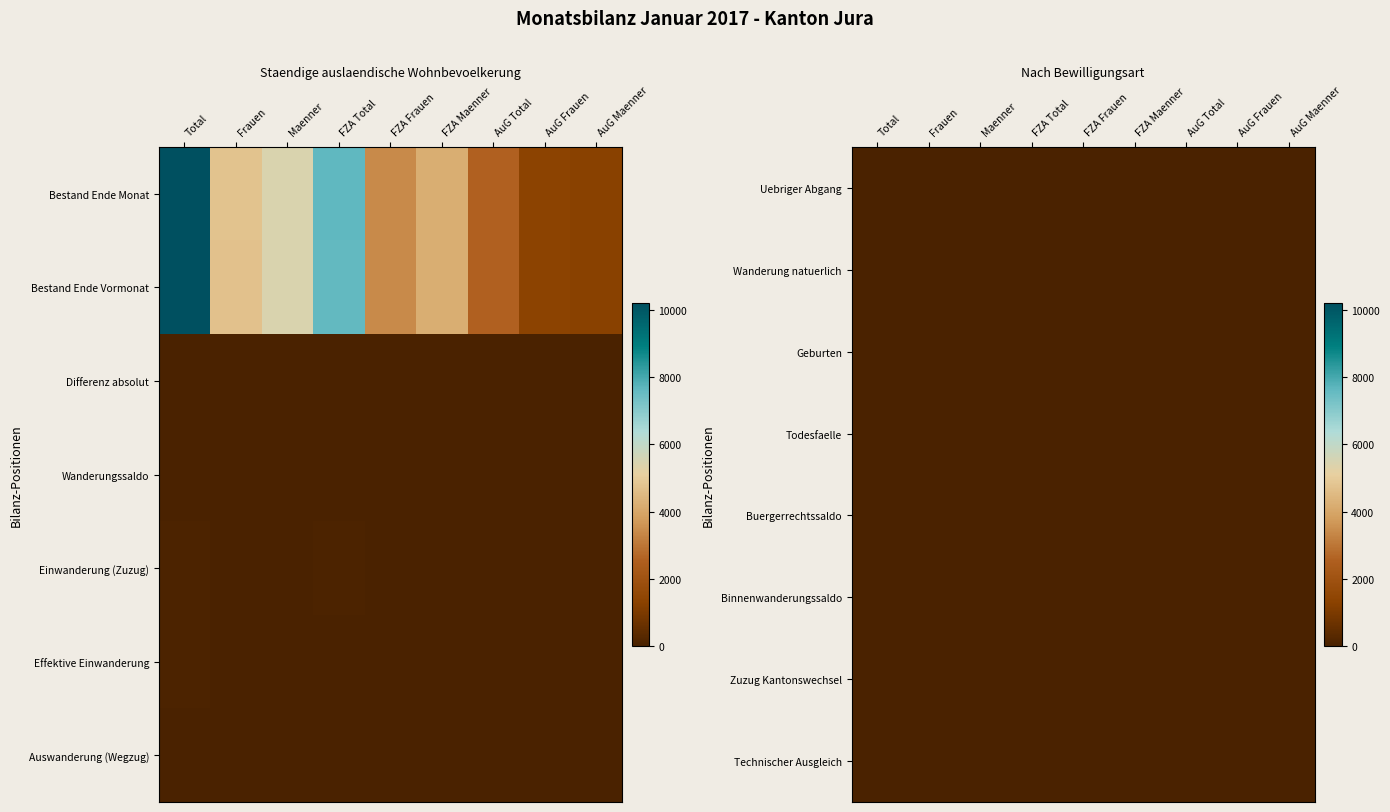

Is the value of Zuzug Kantonswechsel at AuG Frauen greater than the value of Uebriger Abgang at AuG Maenner?

No